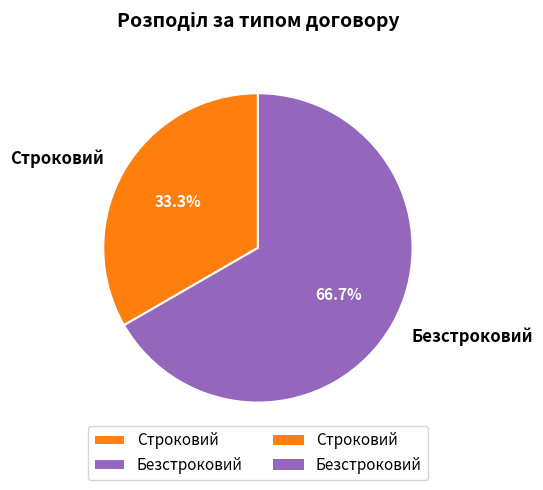

Count the number of slices in the pie.

2